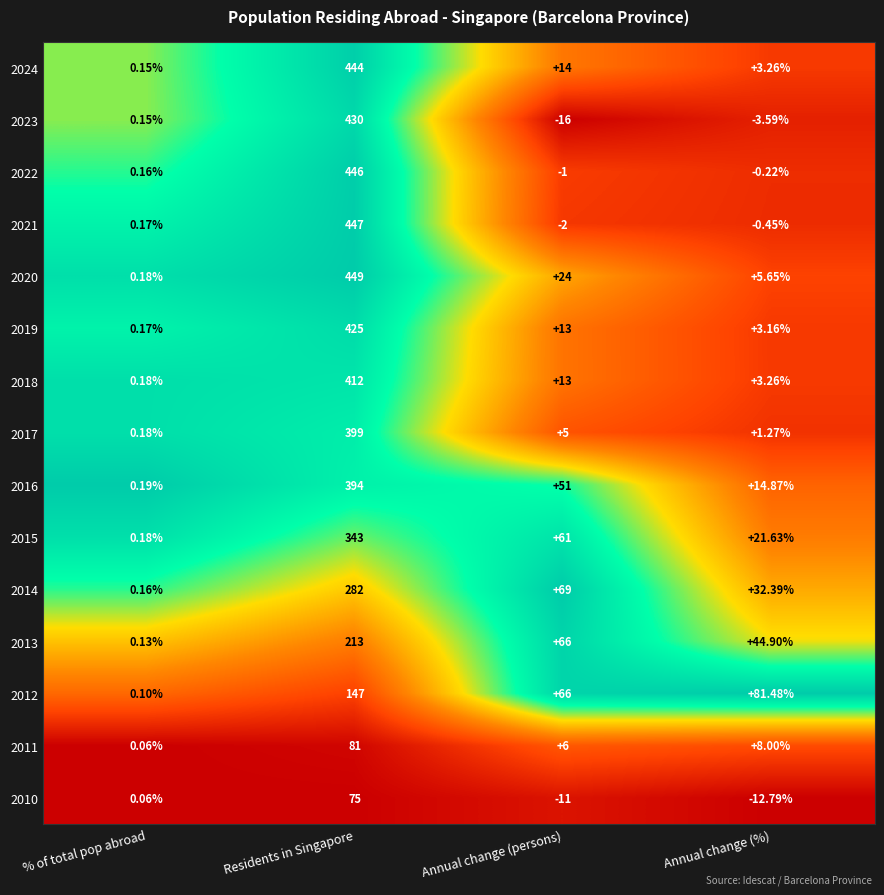

Which category has the lowest value across all series?

Annual change (persons)